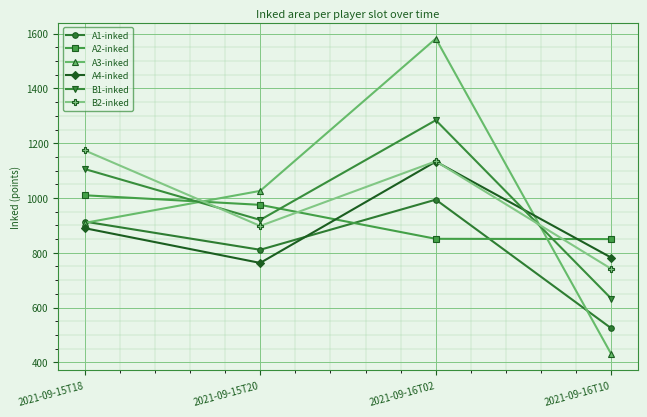

The value of B2-inked at 2021-09-15T18 is 1174. True or false?

True